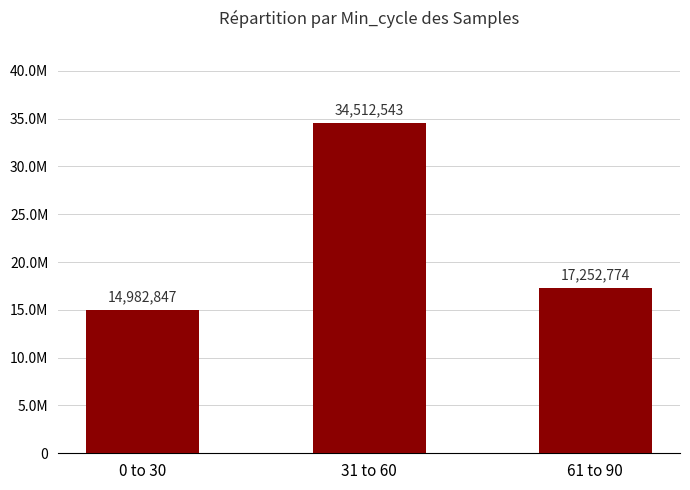

Where does the data first go above 17252774?

31 to 60